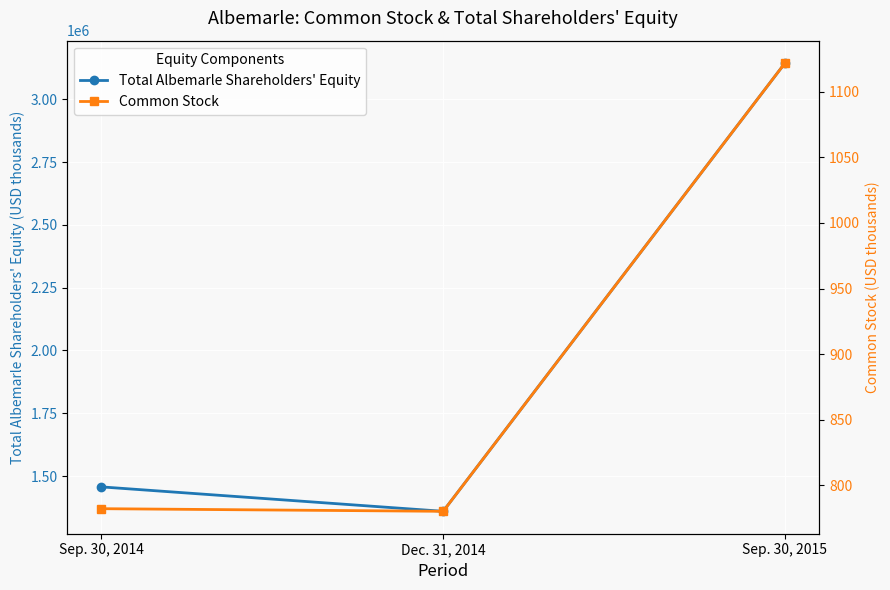

At which label does Common Stock reach its minimum?

Dec. 31, 2014